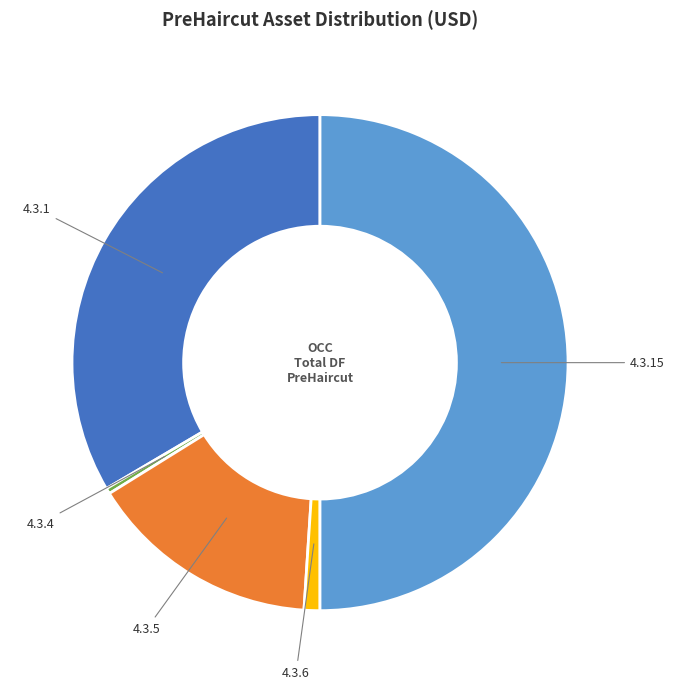

Which category has the smallest portion of the pie?

4.3.4